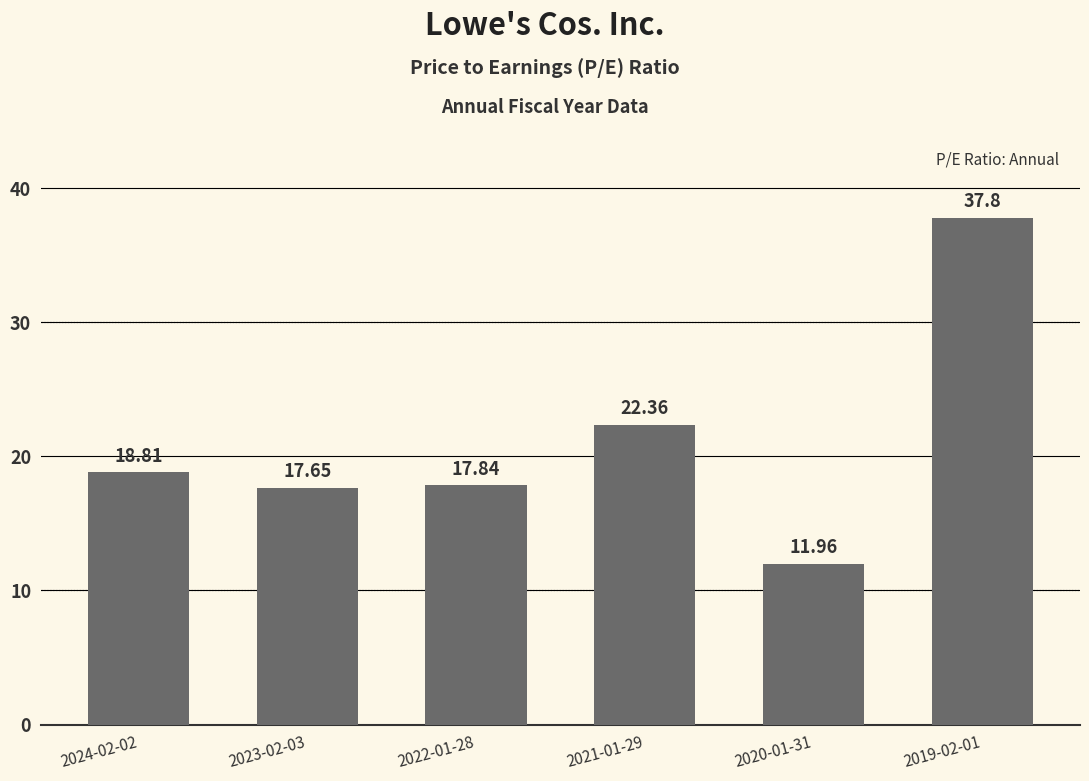

What is the difference between the maximum and minimum values?

25.8